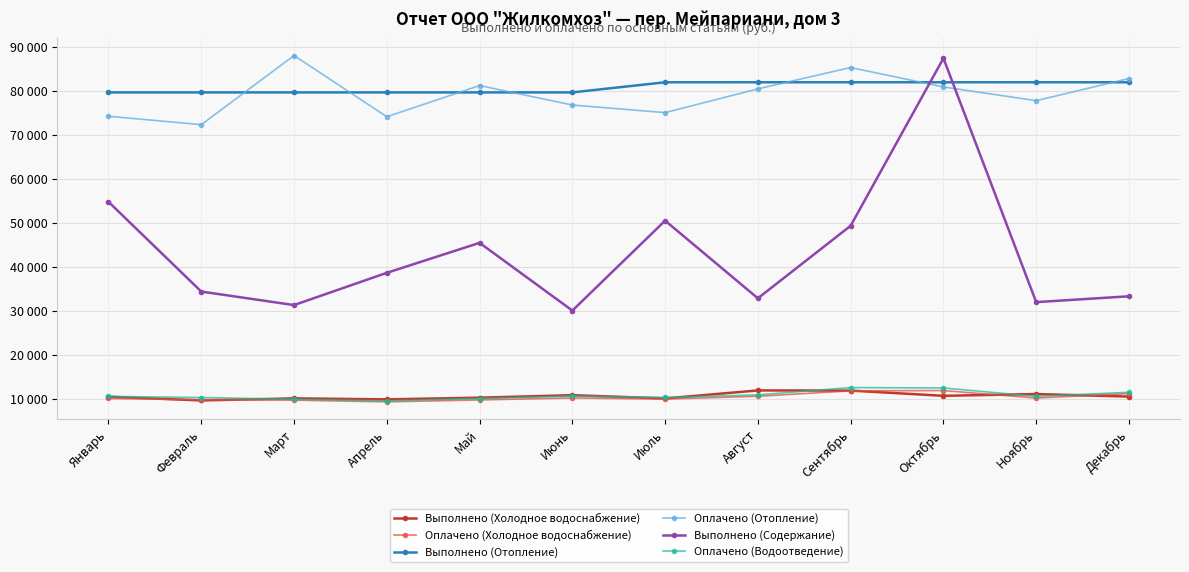

Is this an area chart (filled region under the line)?

No